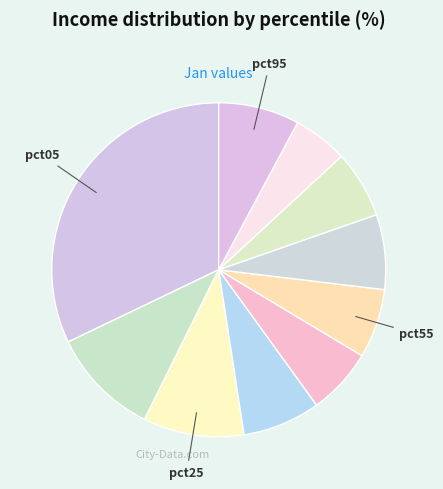

To the nearest percent, what is the difference between the largest and smallest slice percentages?

27%